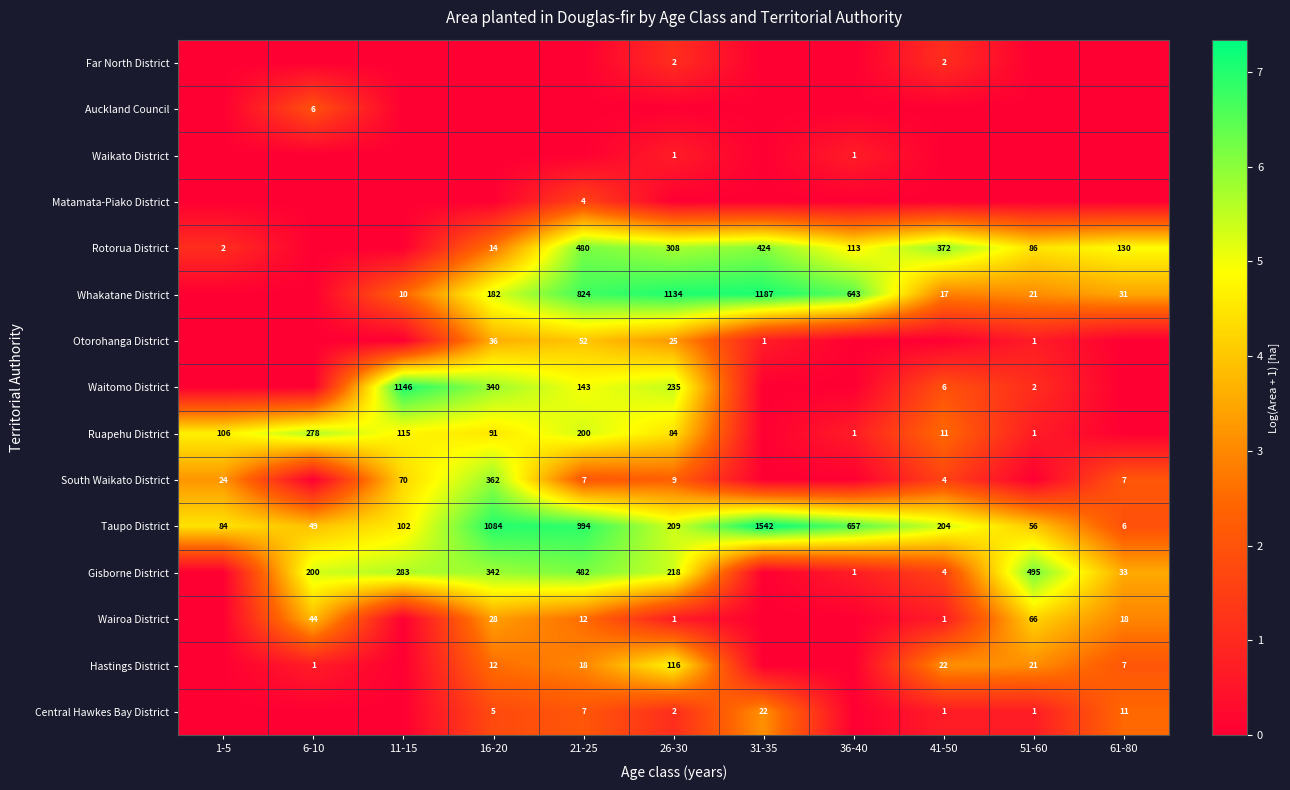

Which category has the highest value across all series?

31-35